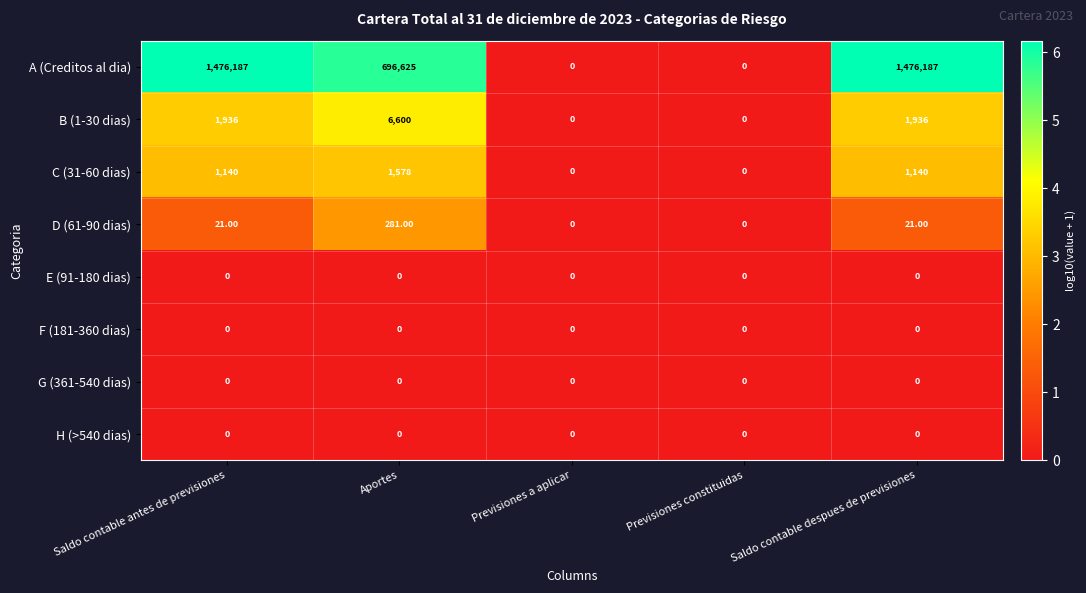

Between Previsiones a aplicar and Saldo contable despues de previsiones, which series saw the biggest shift?

A (Creditos al dia)